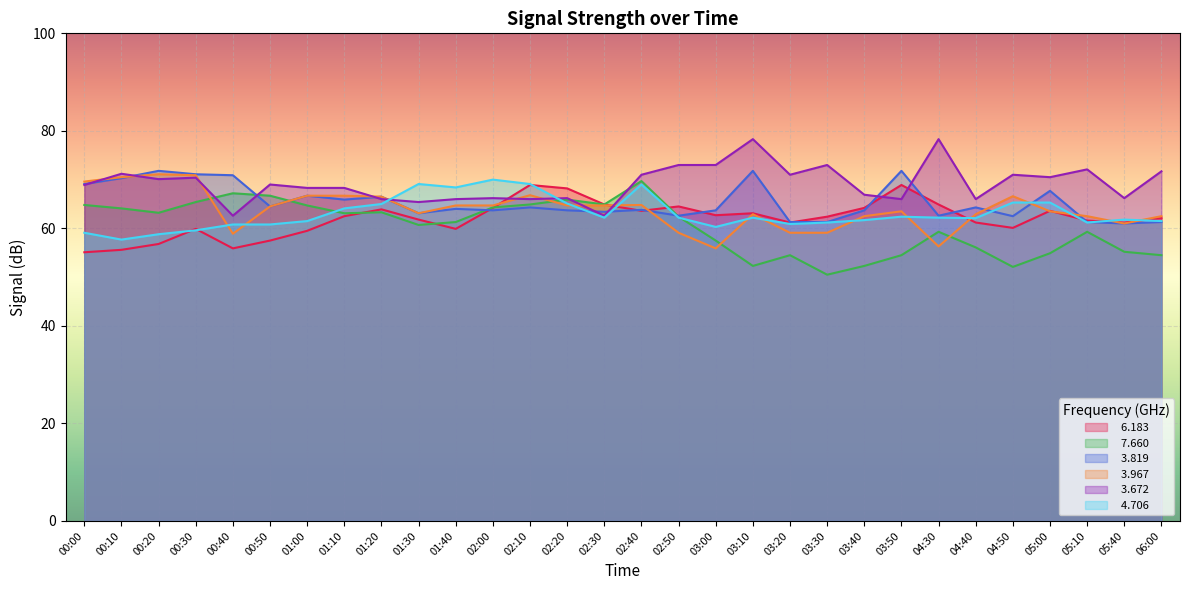

The   7.660 series shows 82.4 at 06:00. True or false?

False